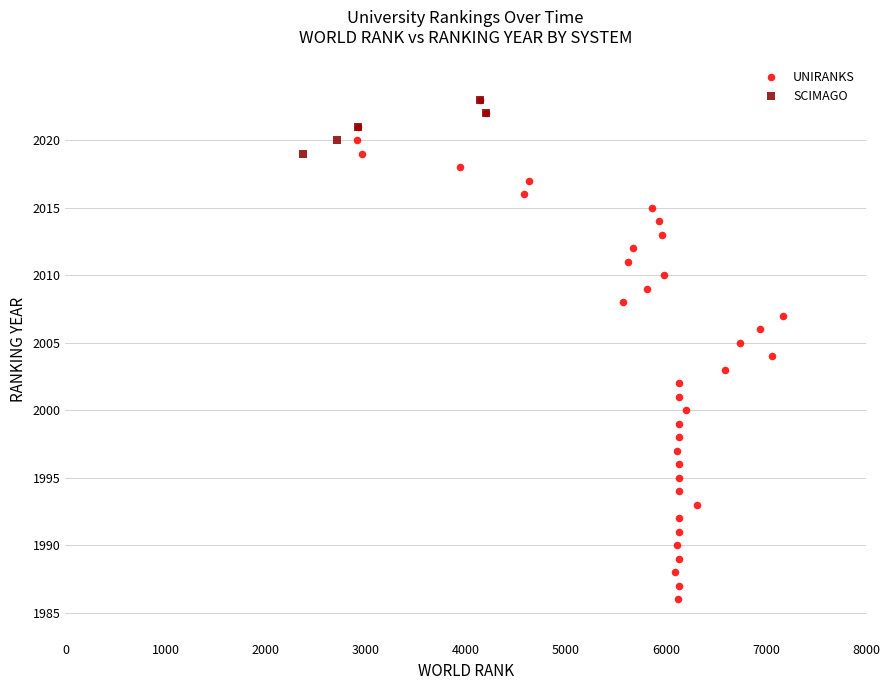

Which series has the largest Y range (max minus min)?

UNIRANKS